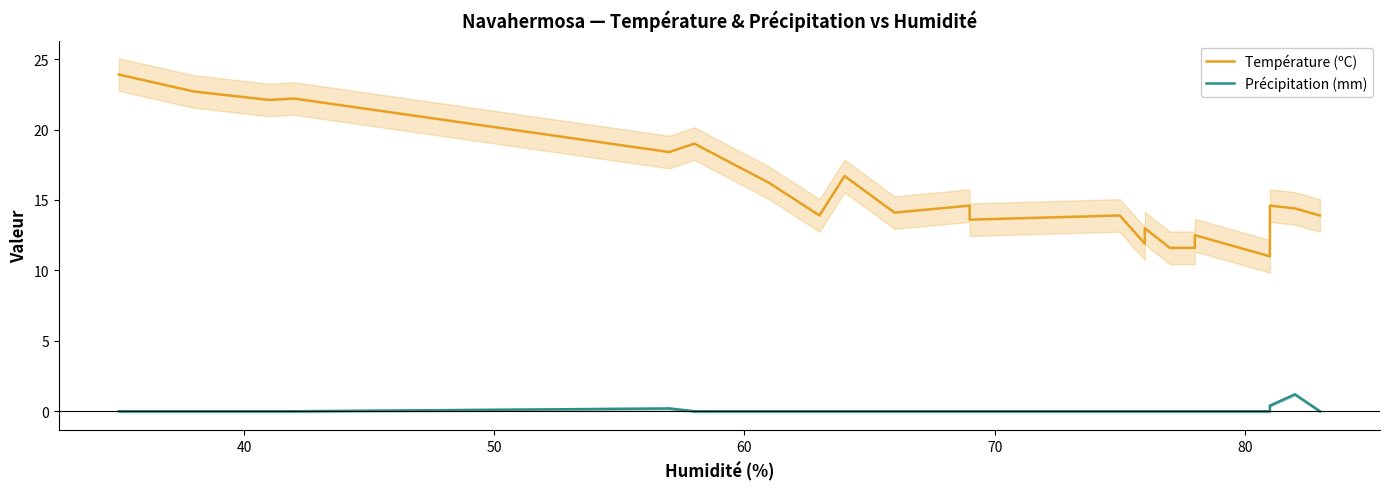

How many data points in Température (ºC) are above 14?

12